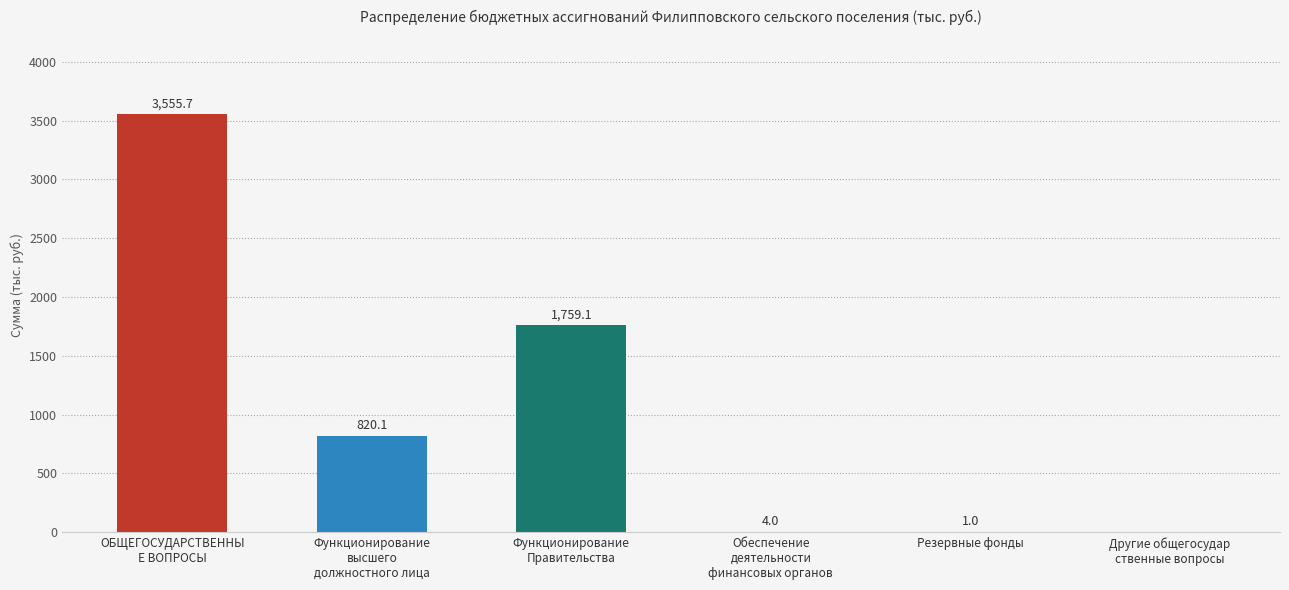

True or false: the data shows 3555.7 at ОБЩЕГОСУДАРСТВЕННЫ
Е ВОПРОСЫ.

True